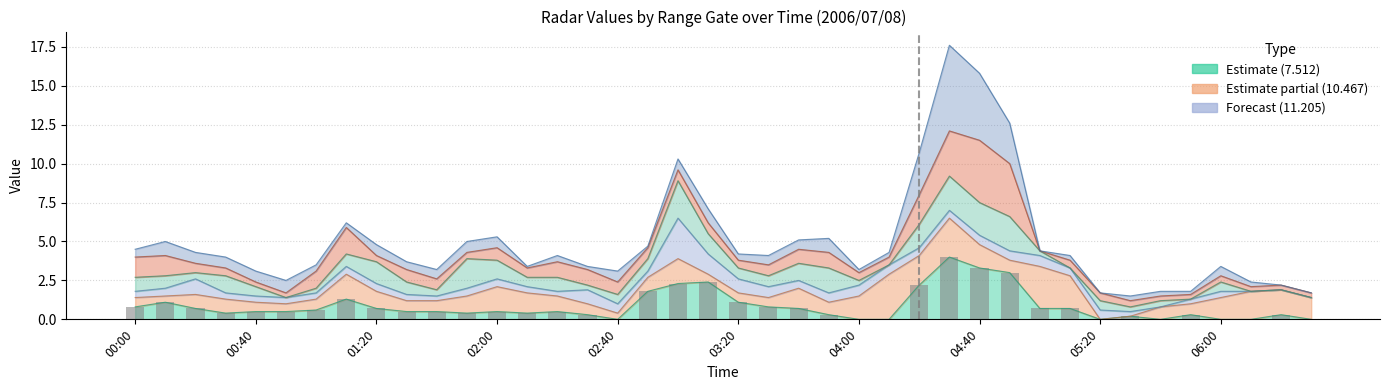

The value at 02:00 is 0.2. True or false?

False